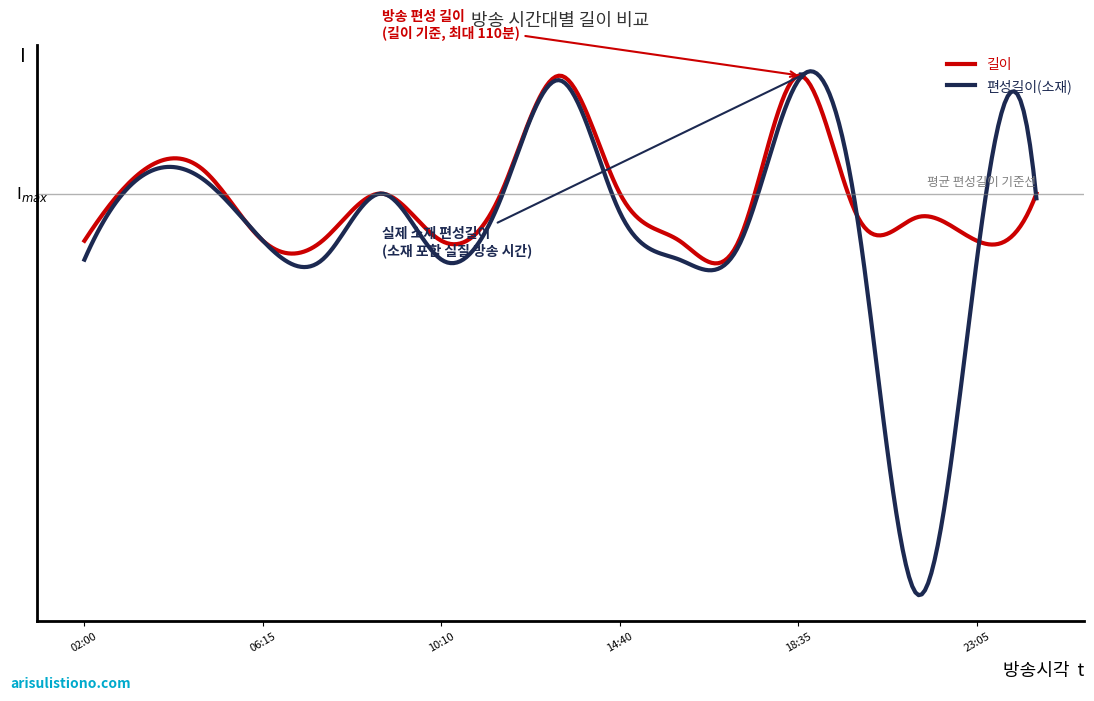

What are all the series names shown in the legend?

길이, 편성길이(소재)